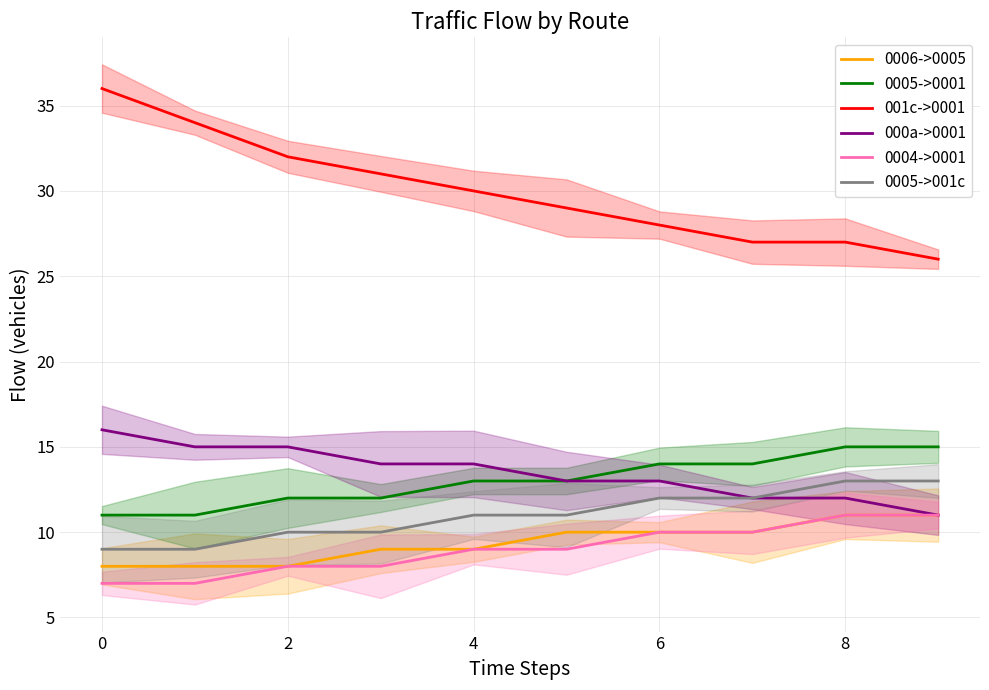

Is the value of 000a->0001 at 6 greater than the value of 001c->0001 at 4?

No